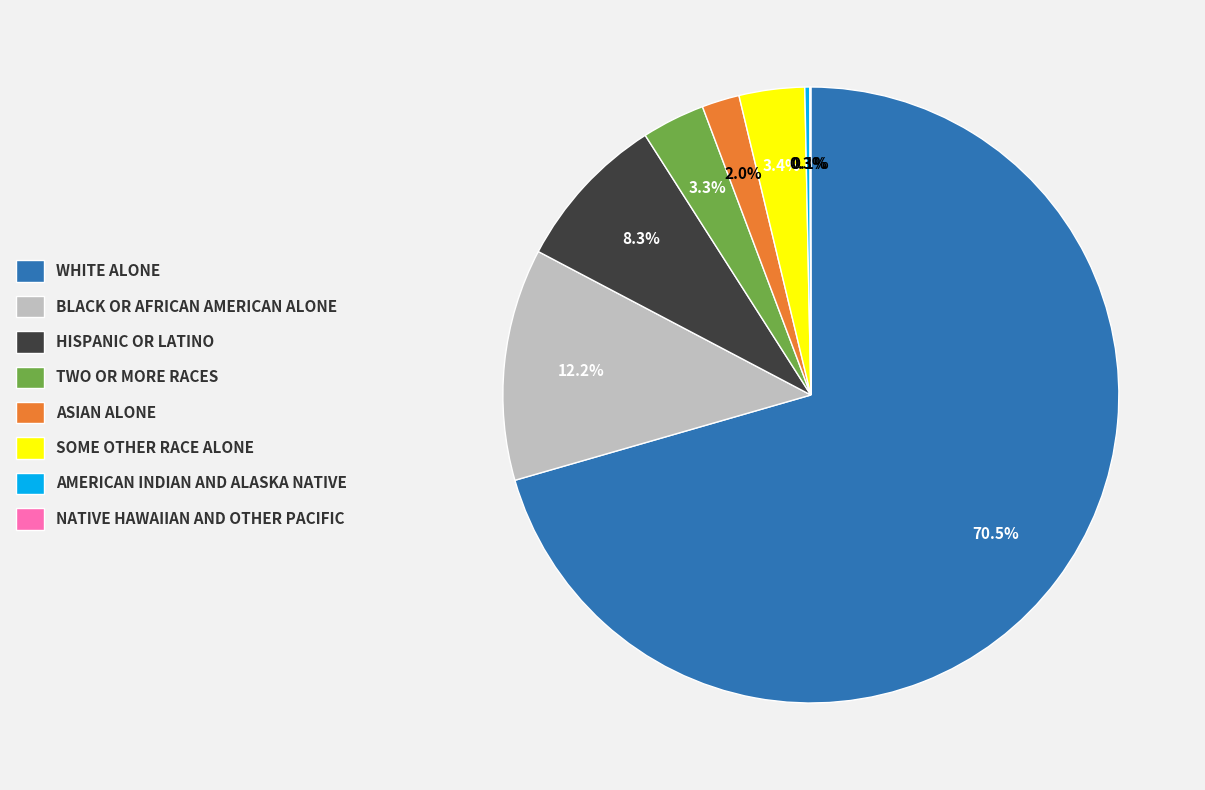

Does any single category account for the majority?

Yes